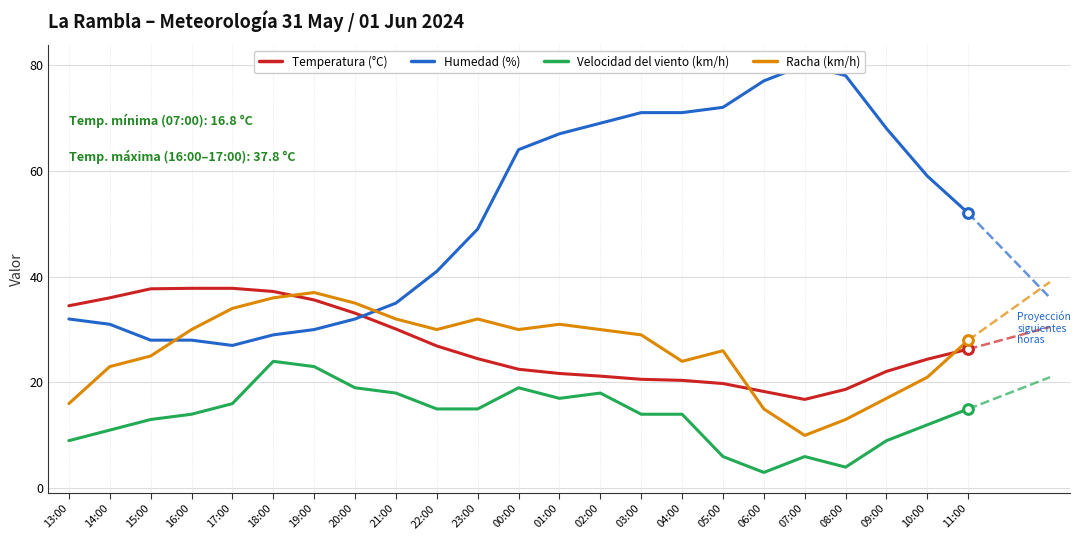

True or false: Humedad (%) and Velocidad del viento (km/h) intersect in this chart.

False